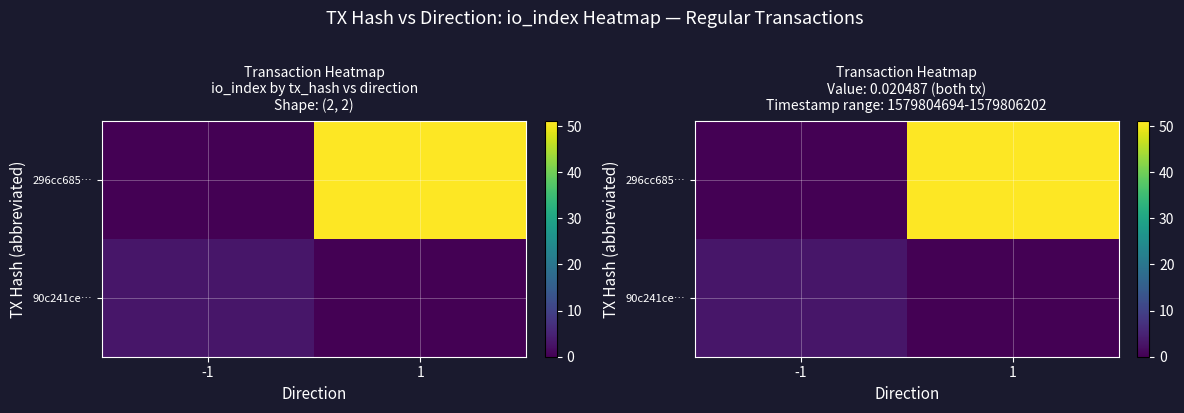

Which series has the widest spread of values?

296cc685…